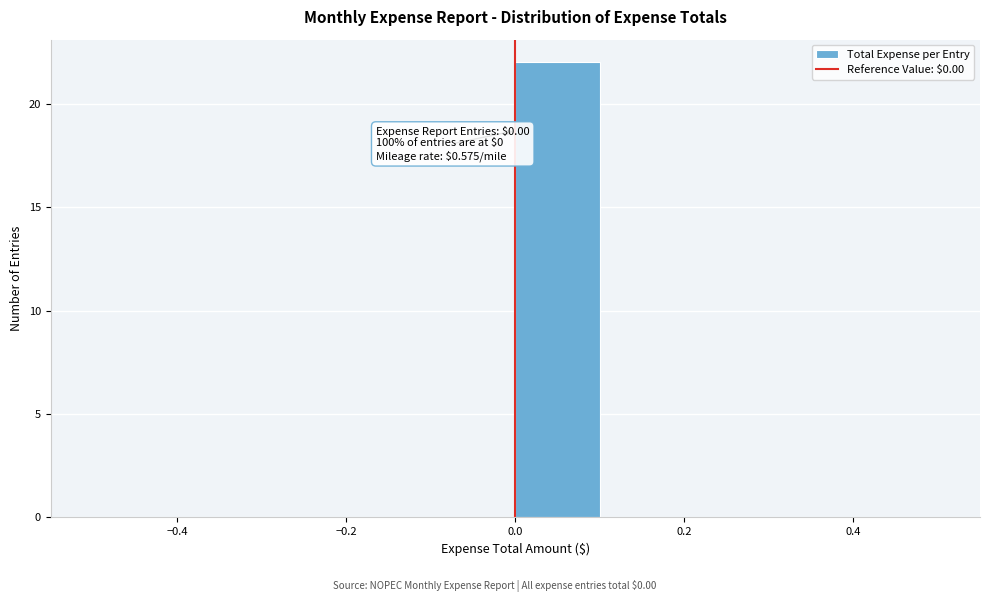

Over which range of the x-axis is the bar tallest?

0.0 to 0.1